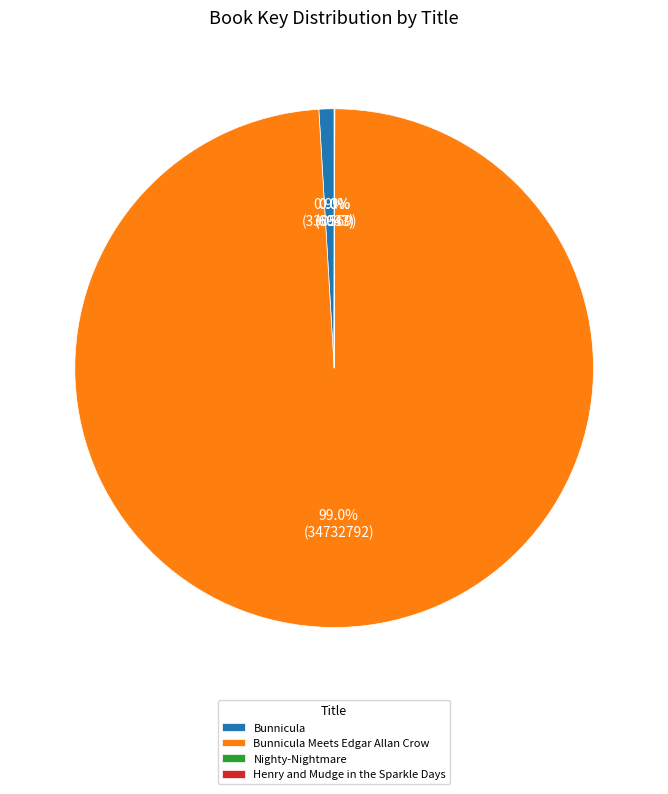

What is the majority slice?

Bunnicula Meets Edgar Allan Crow